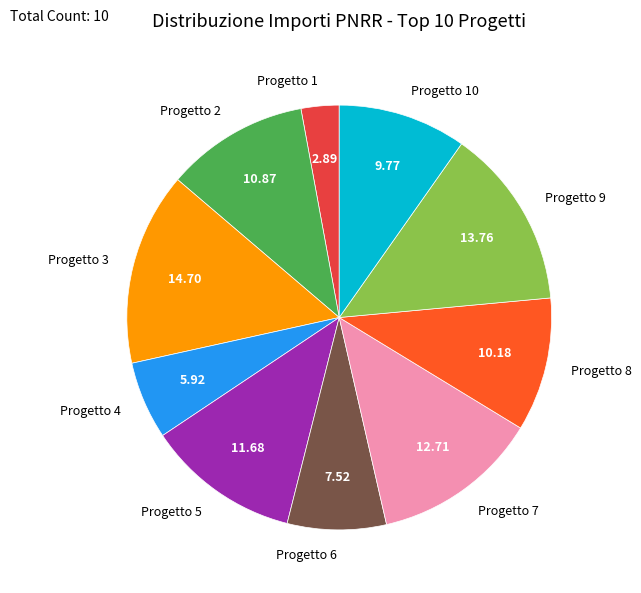

Does Progetto 7 represent more than half of the total?

No